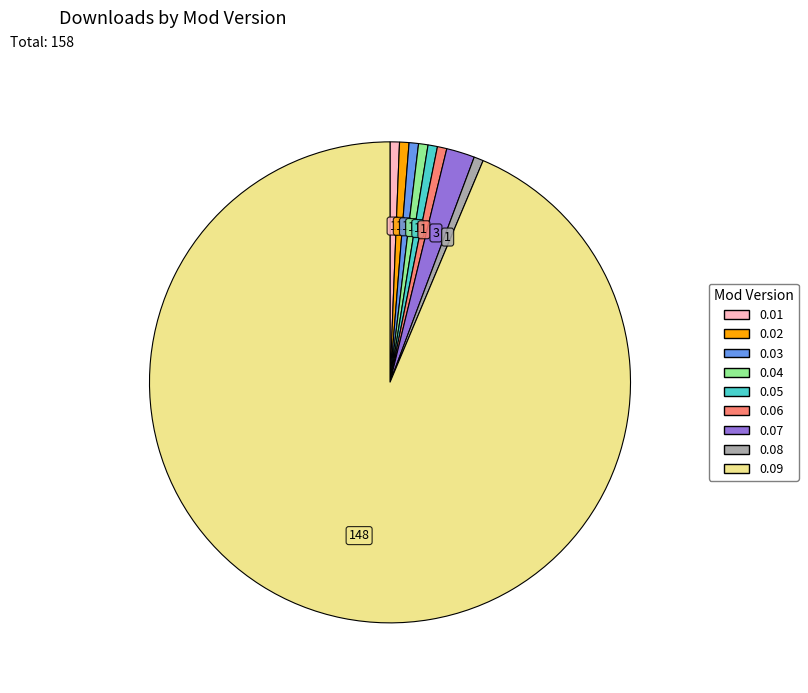

Is it true that 0.04 is 11% of the pie?

False